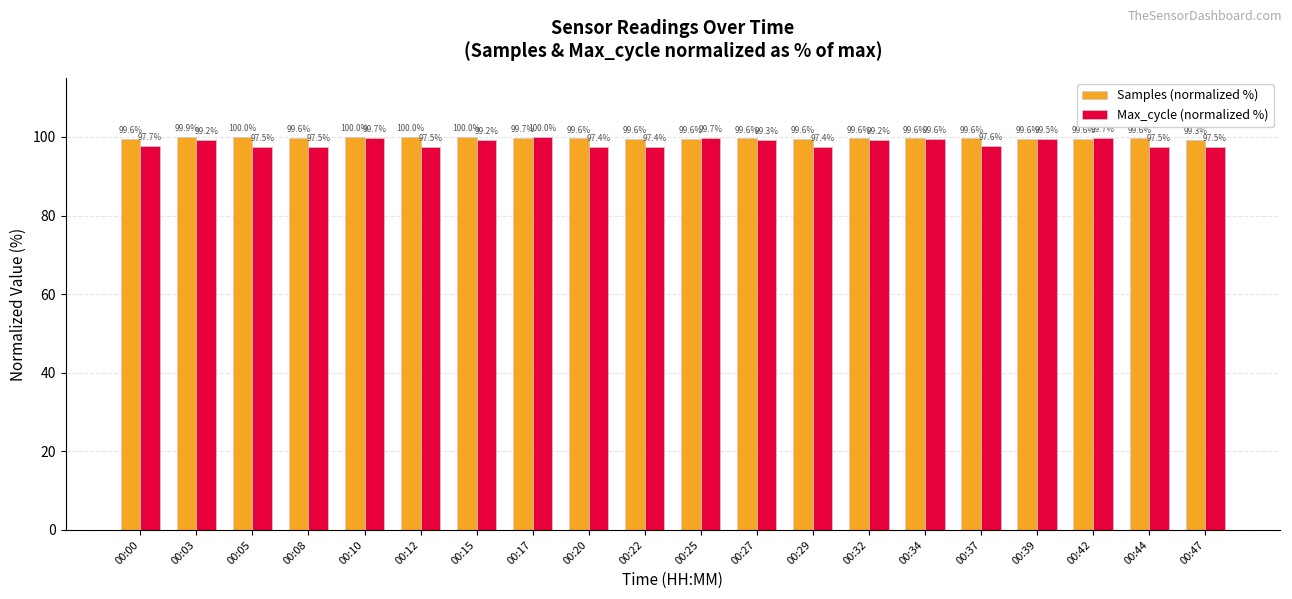

At 00:15, list the series in order from smallest to largest.

Max_cycle (normalized %), Samples (normalized %)